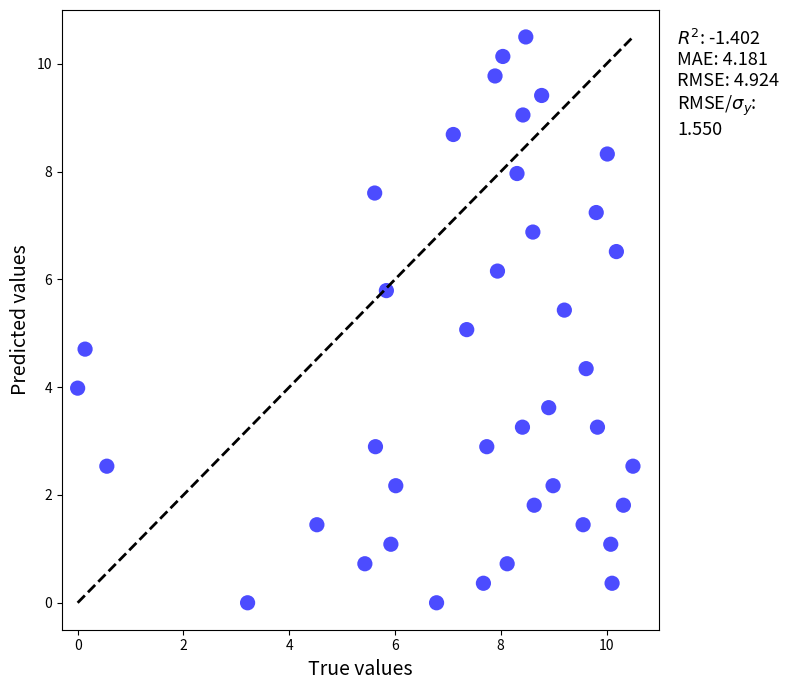

What is the range of Y values (max minus min)?

10.5